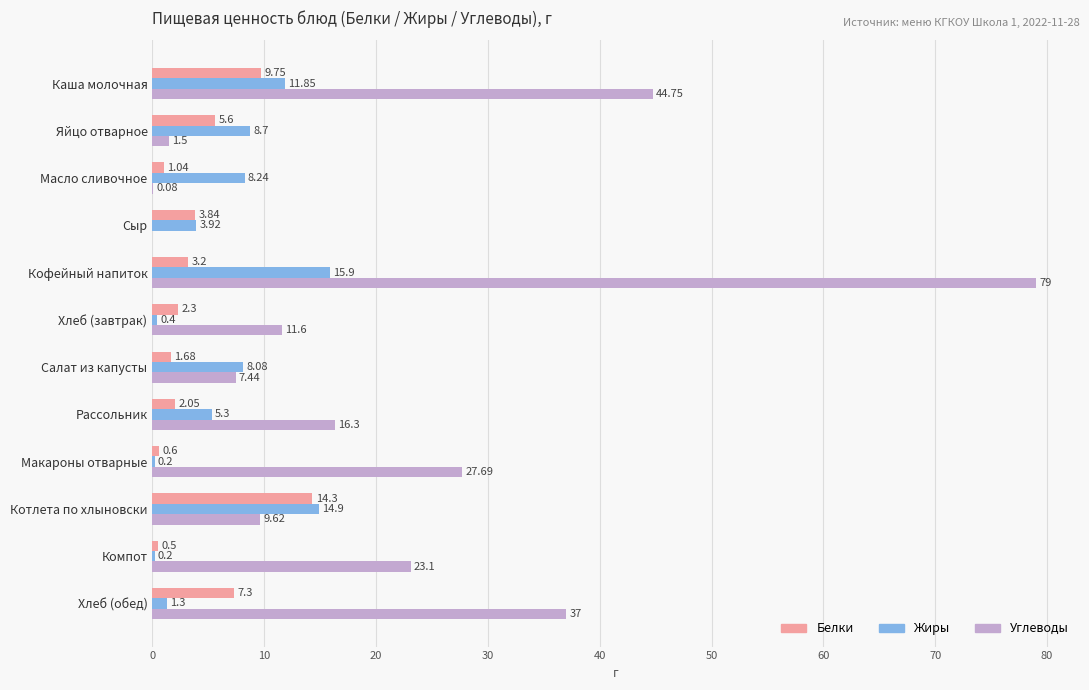

Where is Углеводы nearest to the value 39?

Хлеб (обед)